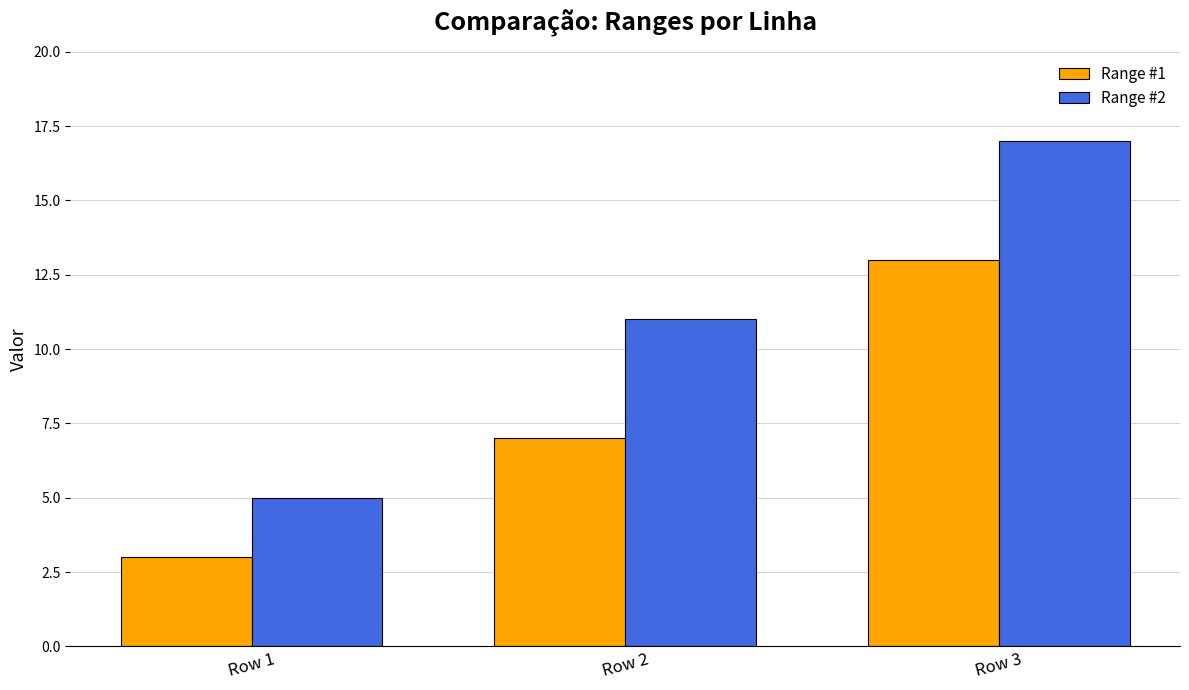

What is the average value of the Range #1 series?

8